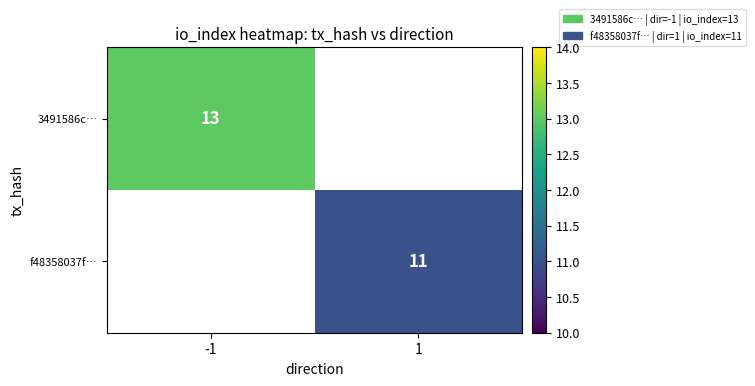

Is it true that 3491586c… equals 18 at -1?

False